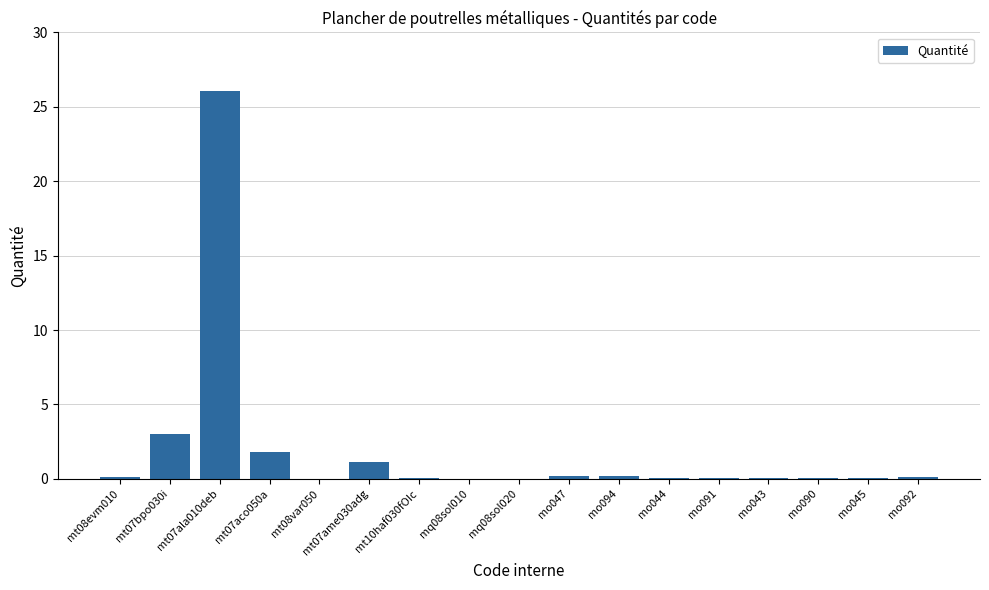

At which category does the chart reach its peak across all series?

mt07ala010deb